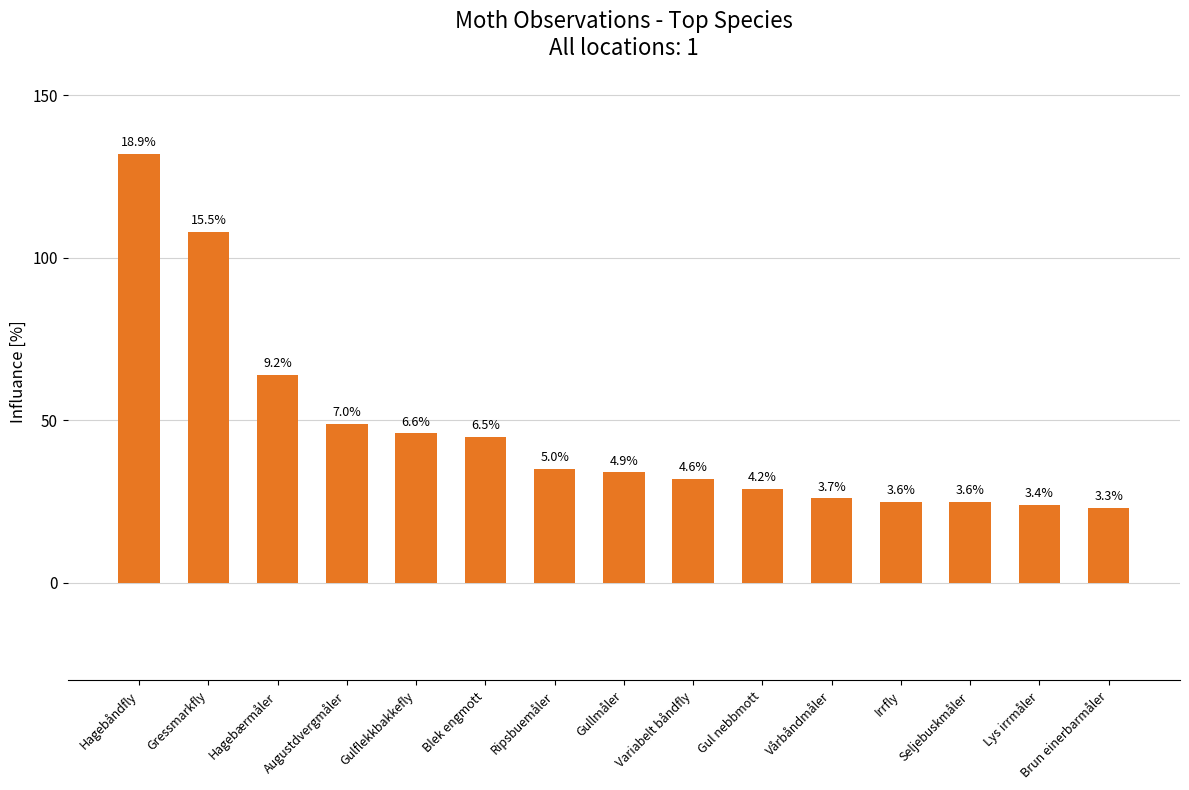

How many bars are there in total?

15